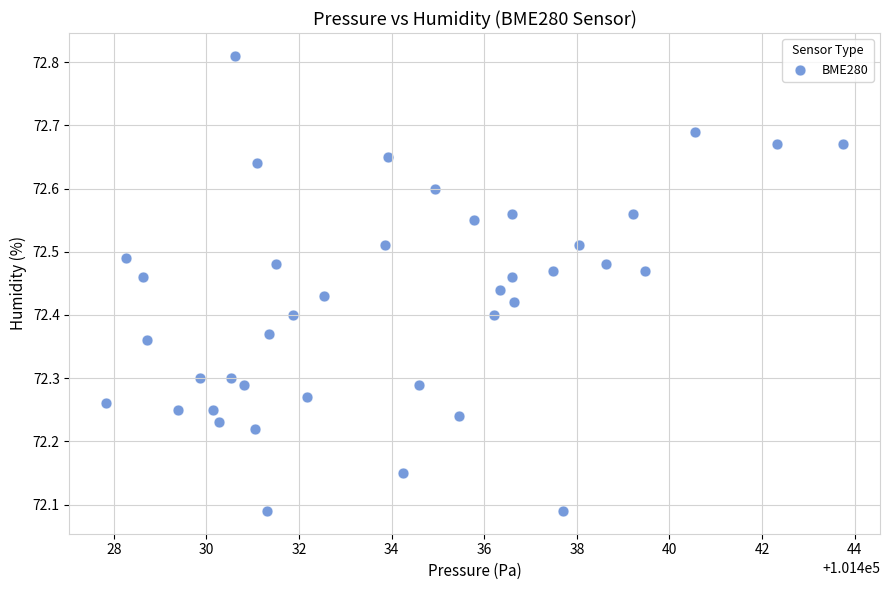

What is the range of X values (max minus min)?

15.9